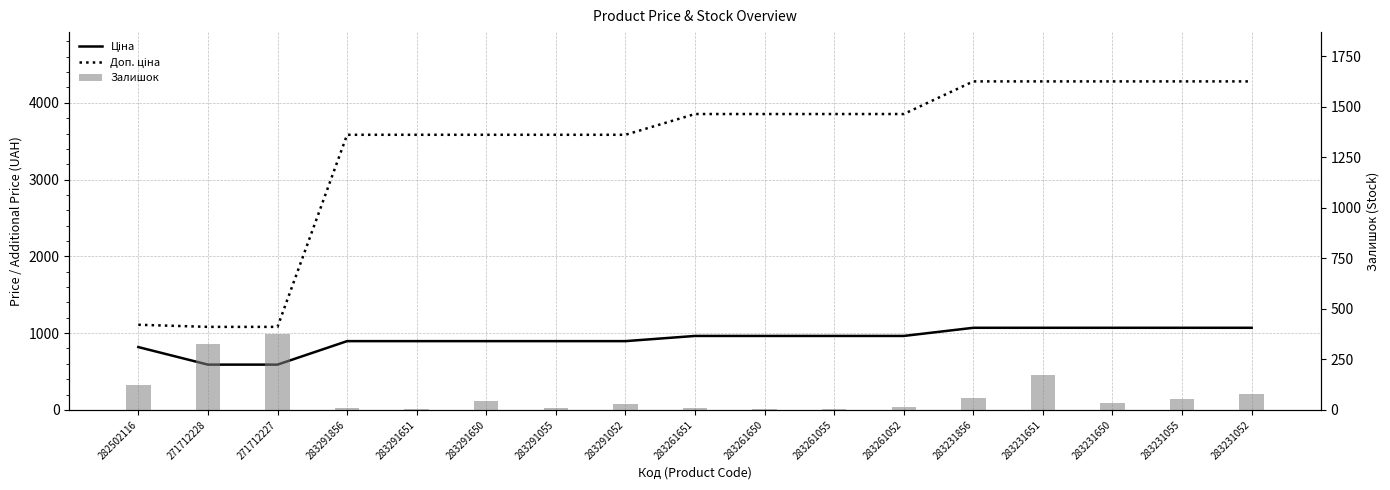

At how many categories does at least one series exceed 208?

17